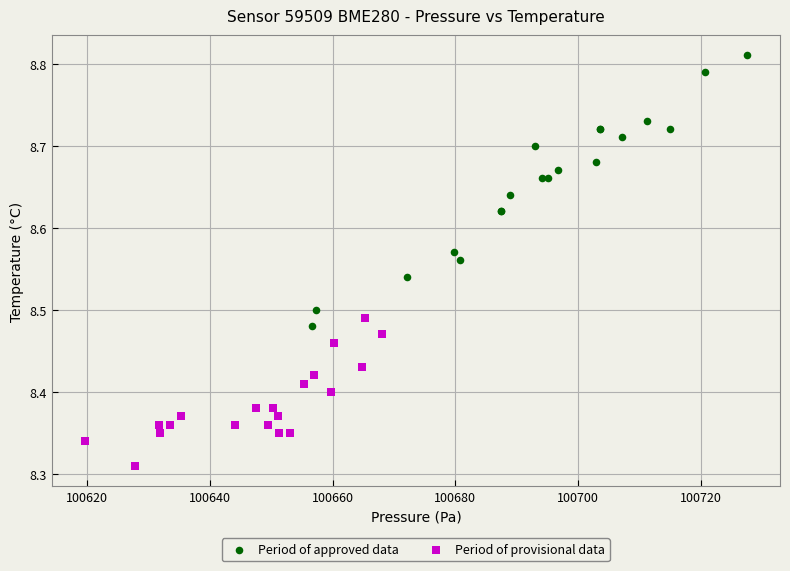

Which series has the widest spread of Y values?

Period of approved data